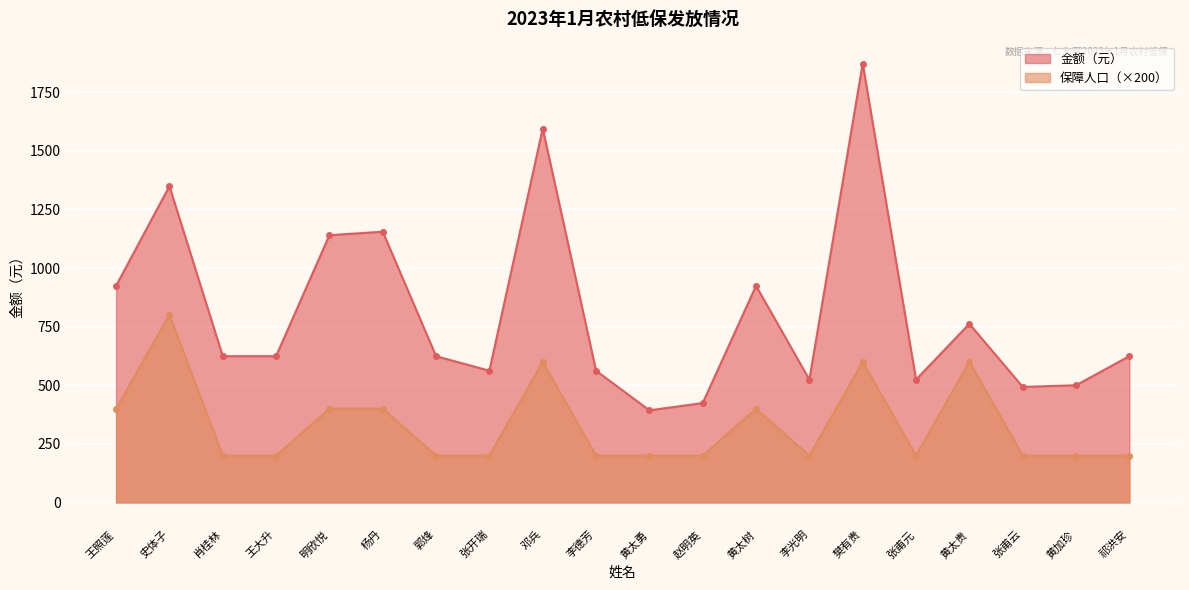

Is the value of 金额（元） at 李光明 greater than the value of 保障人口 at 王大升?

Yes